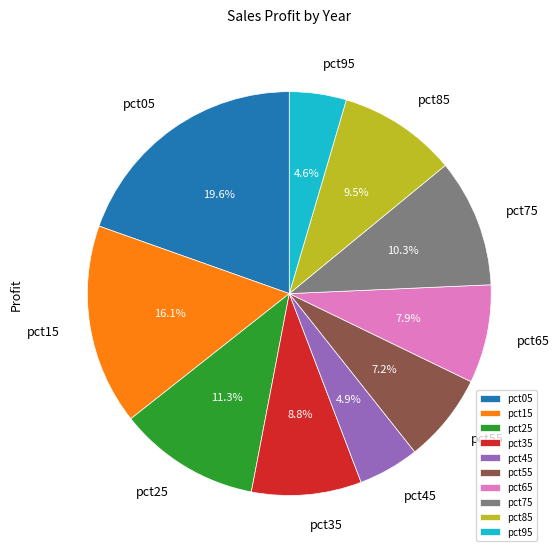

Which slice is the largest?

pct05